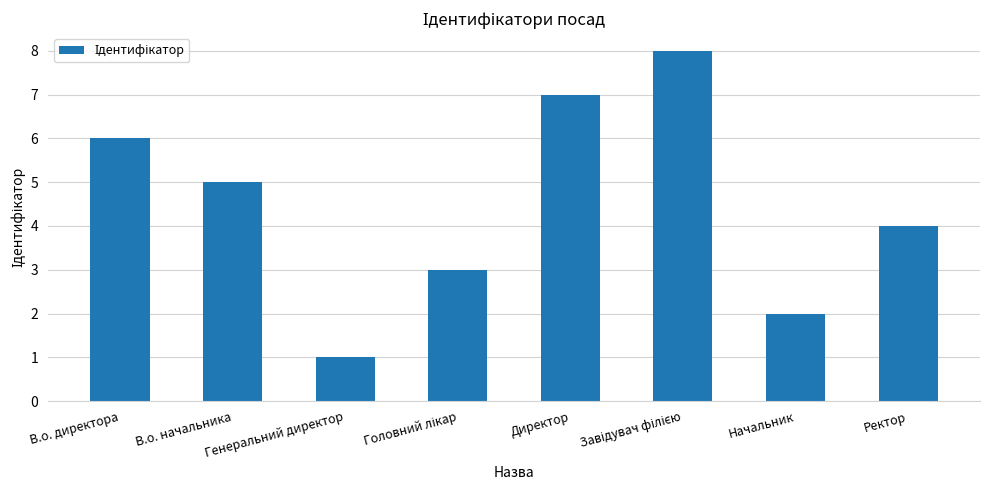

Reading right to left, extract all data points from this chart.

4	2	8	7	3	1	5	6